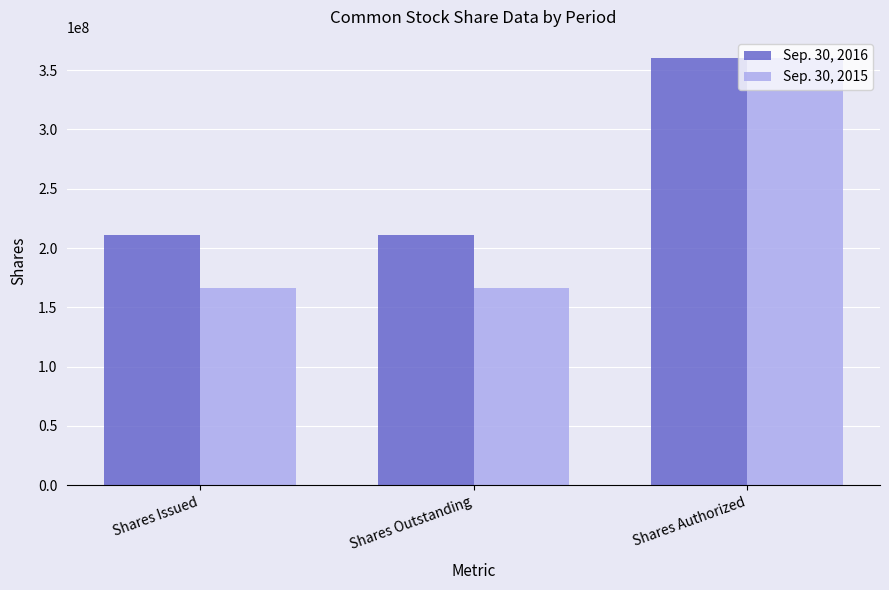

Is it true that Sep. 30, 2015 equals 95997899 at Shares Authorized?

False